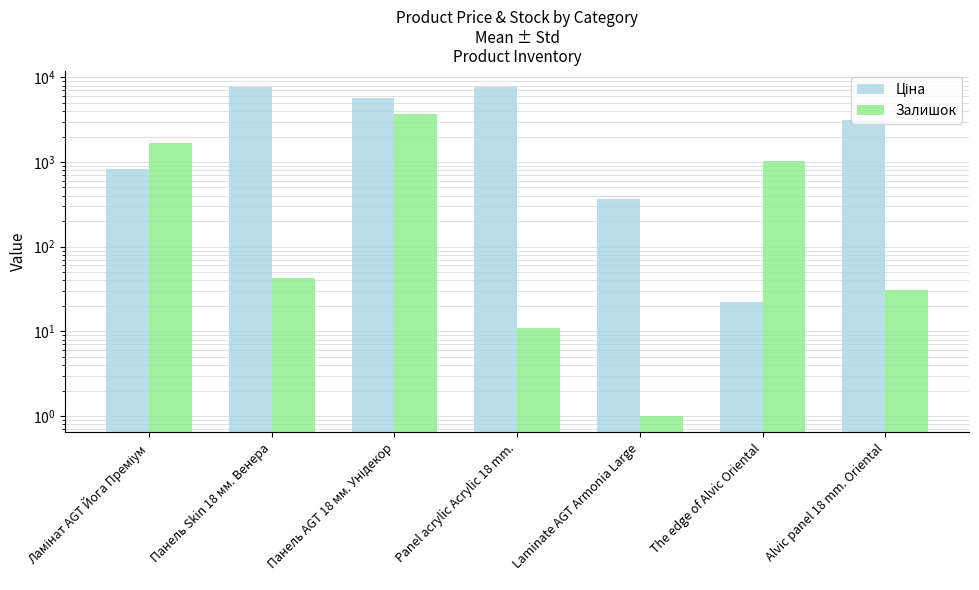

Rank the series at Панель Skin 18 мм. Венера from highest to lowest value.

Ціна, Залишок